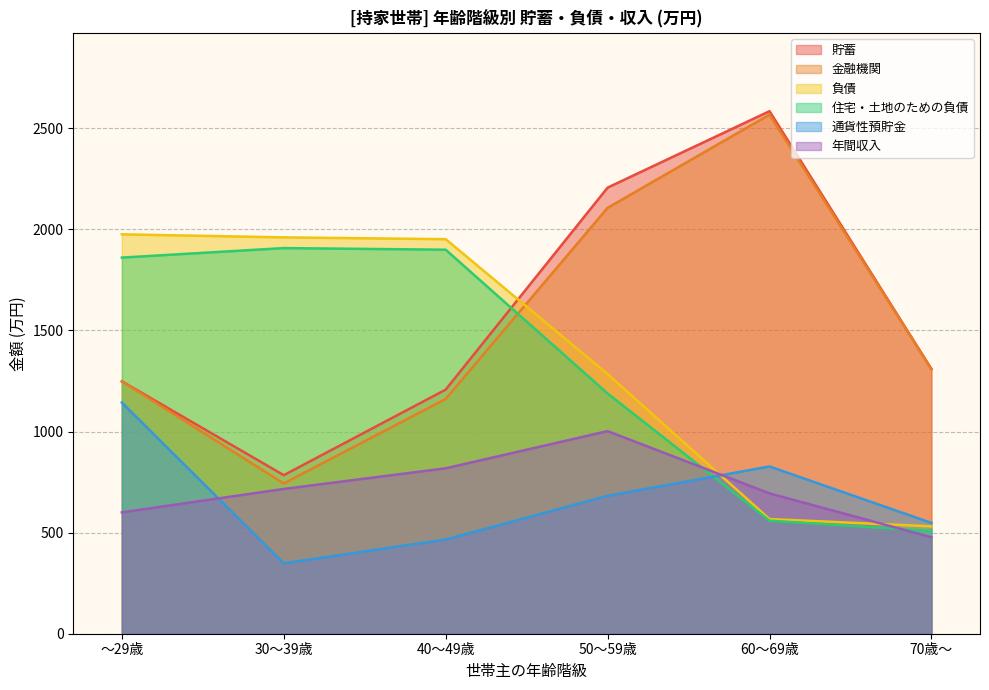

Where is the first local minimum for 貯蓄?

30～39歳